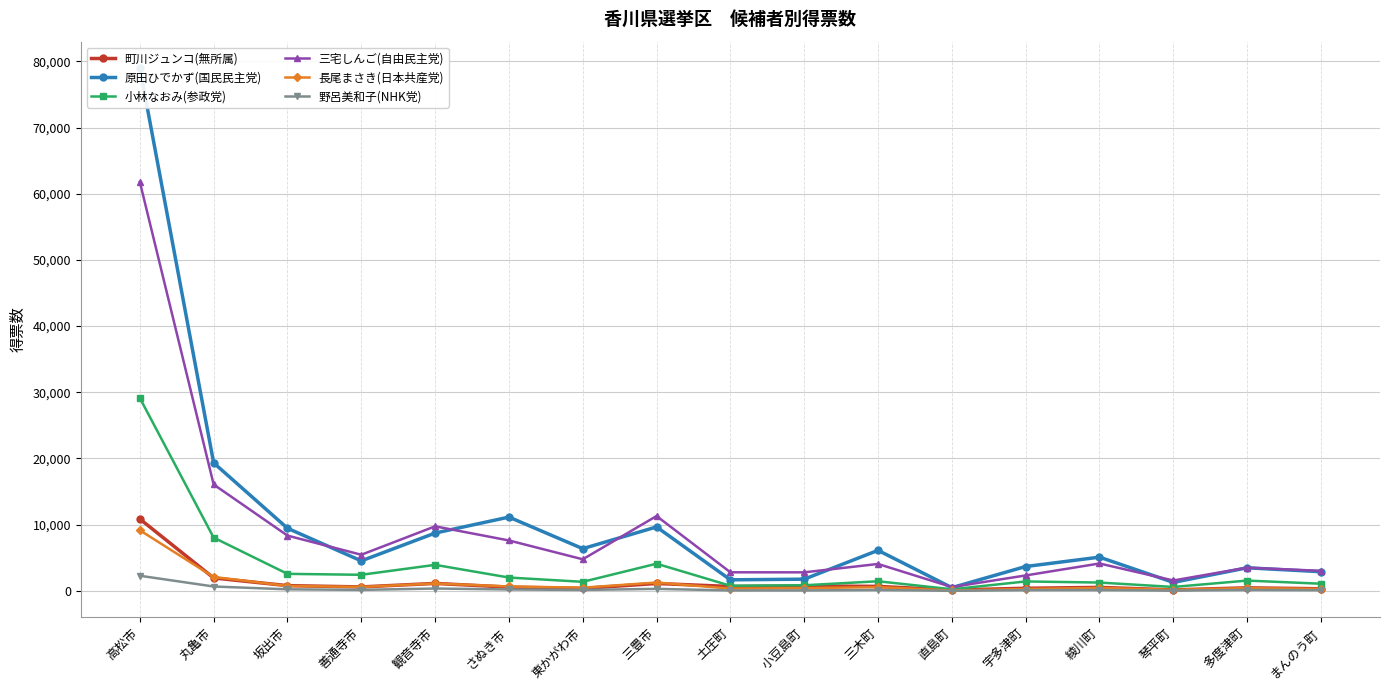

True or false: 町川ジュンコ(無所属) and 野呂美和子(NHK党) cross at least once.

False